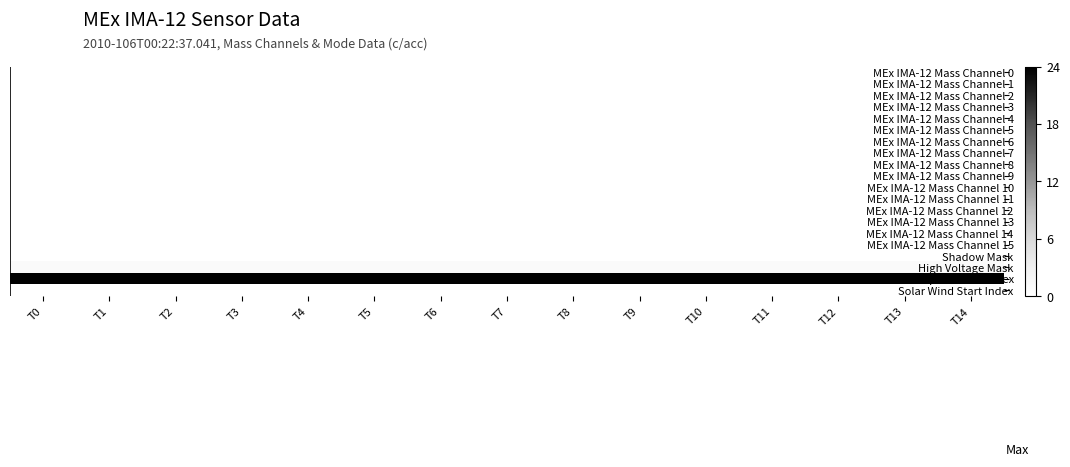

Count the number of categories in the chart.

15